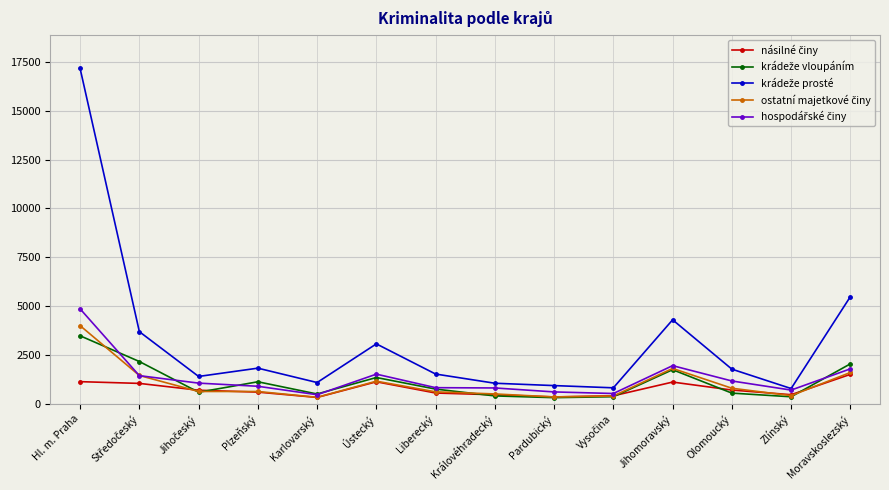

What is the label of the 7th point from the left?

Liberecký